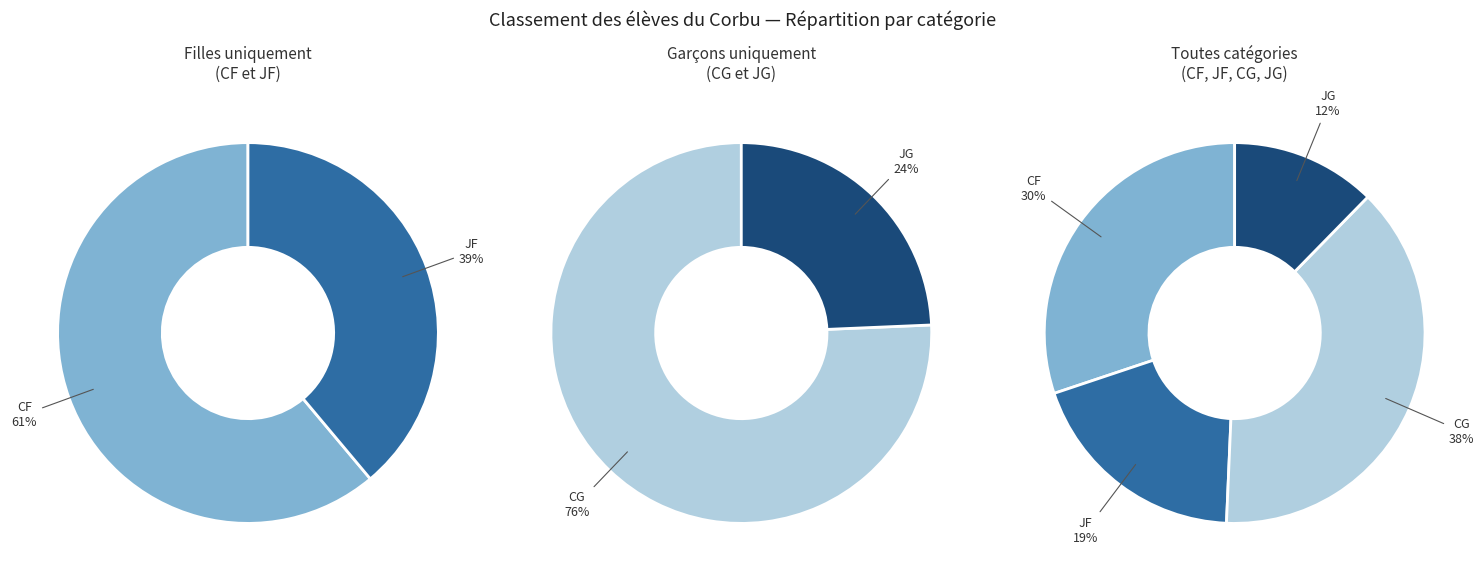

What portion of the pie excludes CF?

69.9%